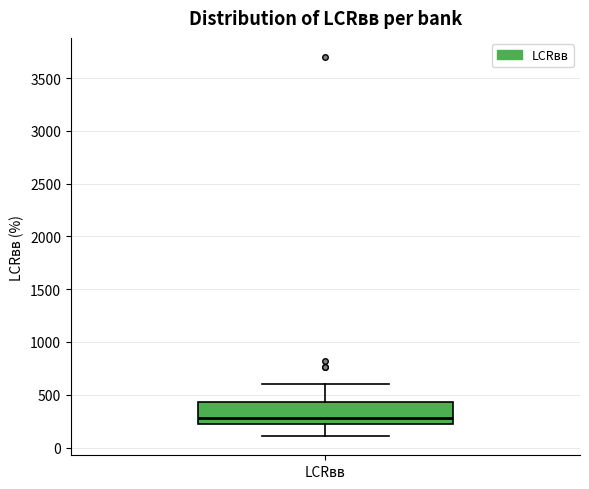

Read this box plot against the y-axis: the position of the median line, the range covered by the box, and the ends of both whiskers. The values are not printed on the chart, so give them approximately, as read against the axis.

median 300, box 200 to 450, whiskers 100 to 600